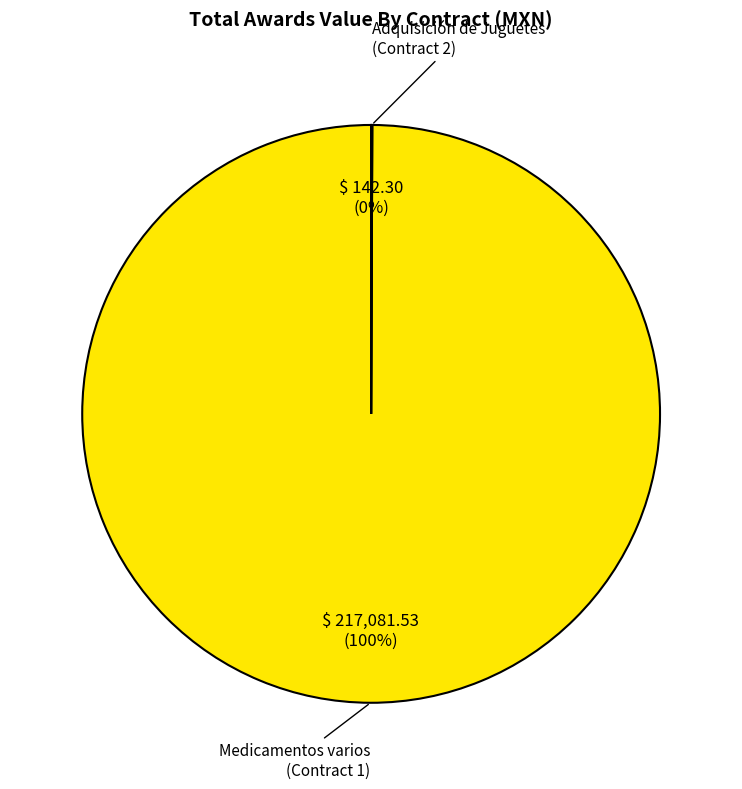

Is there any slice that represents more than half of the pie?

Yes